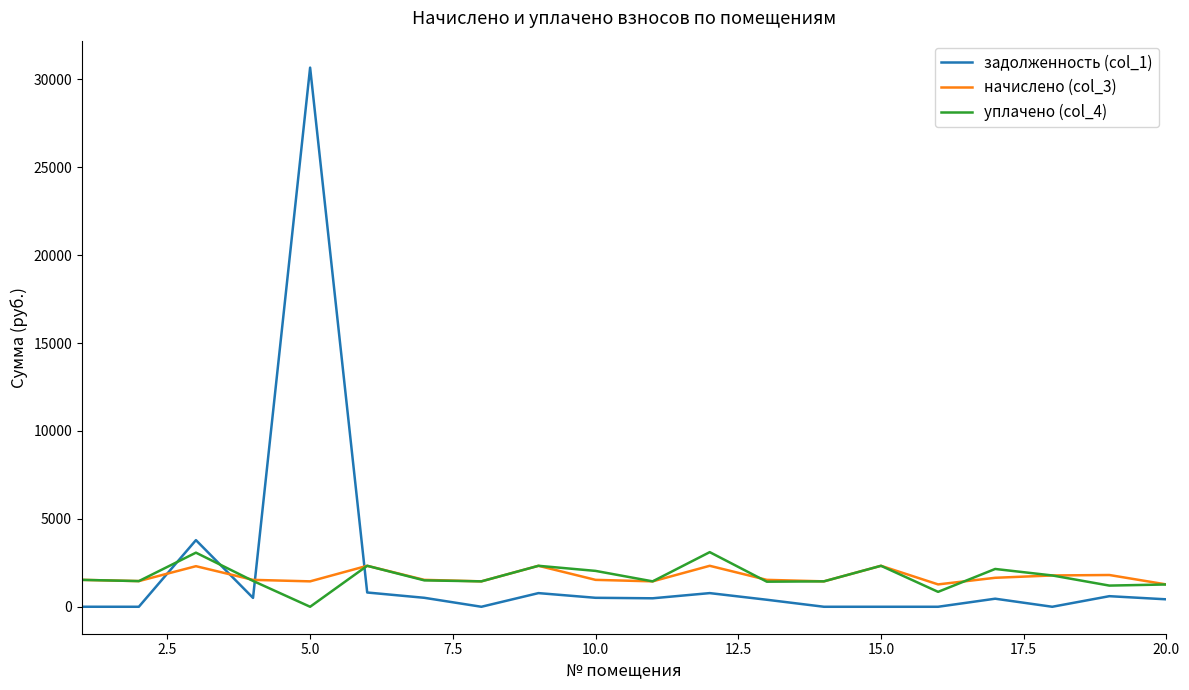

How many lines are shown in the chart?

3